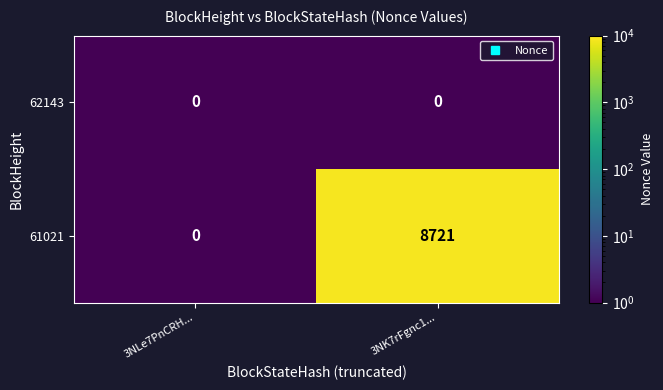

At which category is the sum across all series the highest?

3NK7rFgnc1...